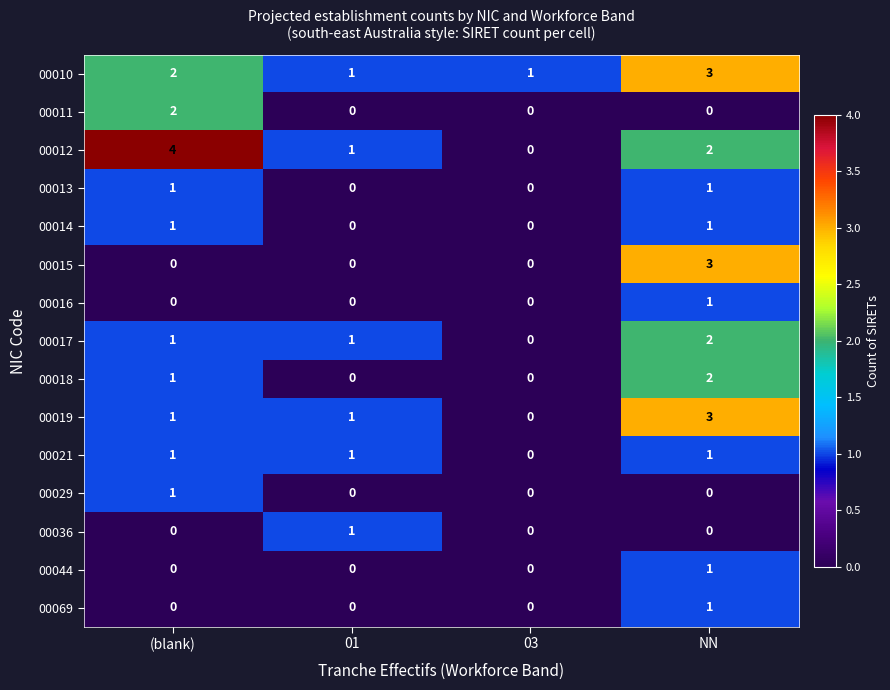

At how many categories does at least one series exceed 2?

2